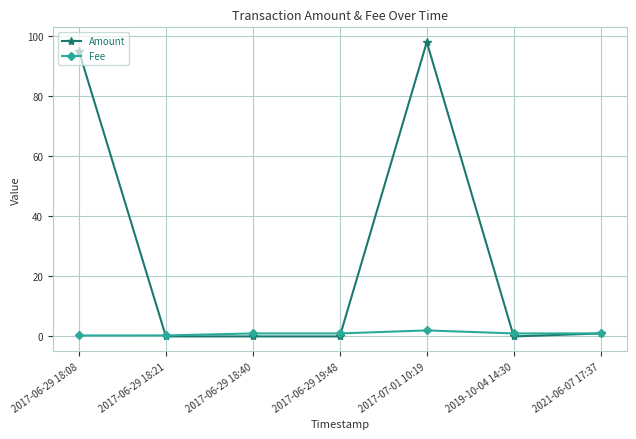

What is the minimum value for Fee?

0.3